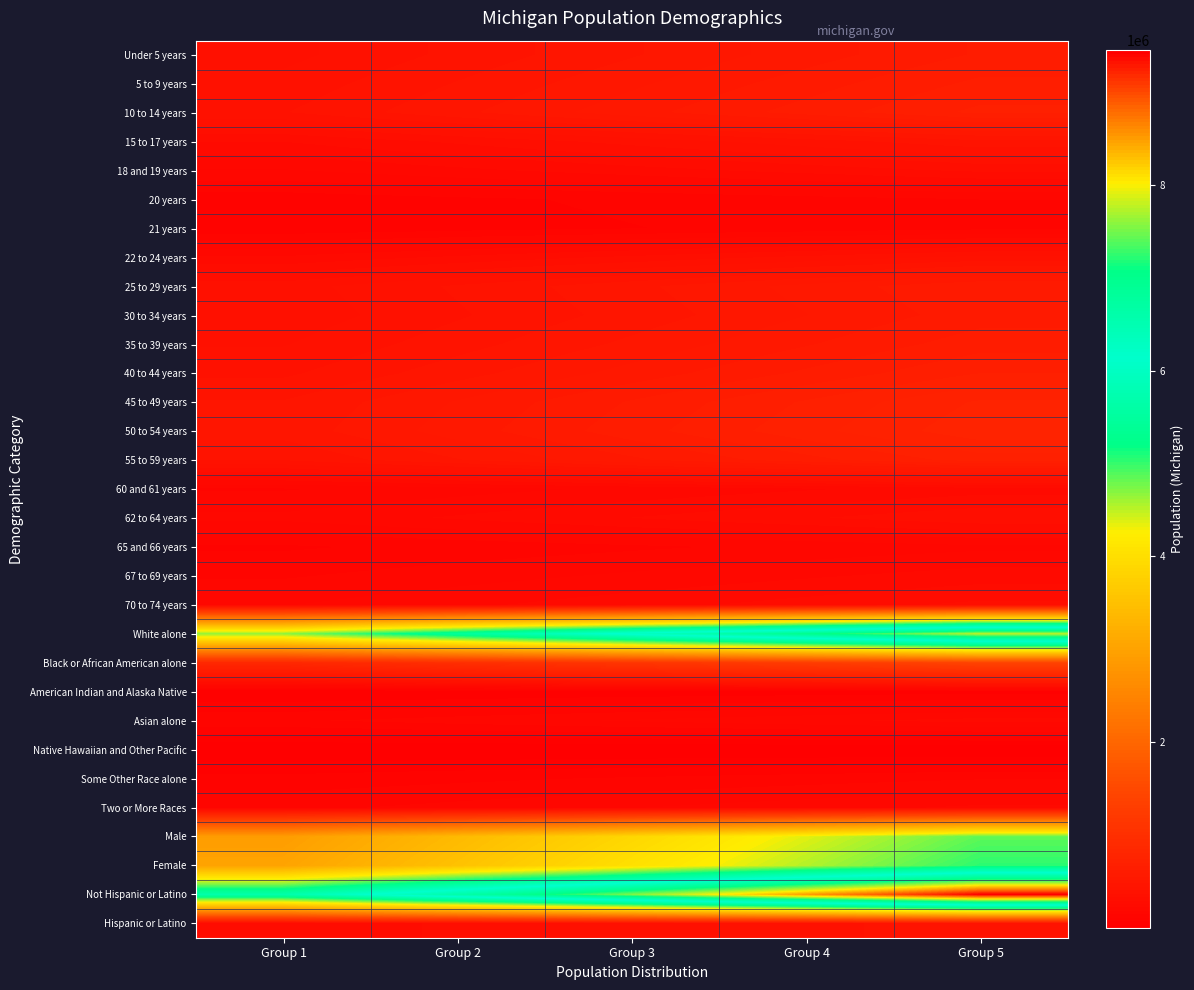

What is the spread (max minus min) of values at Group 1?

5666806.8